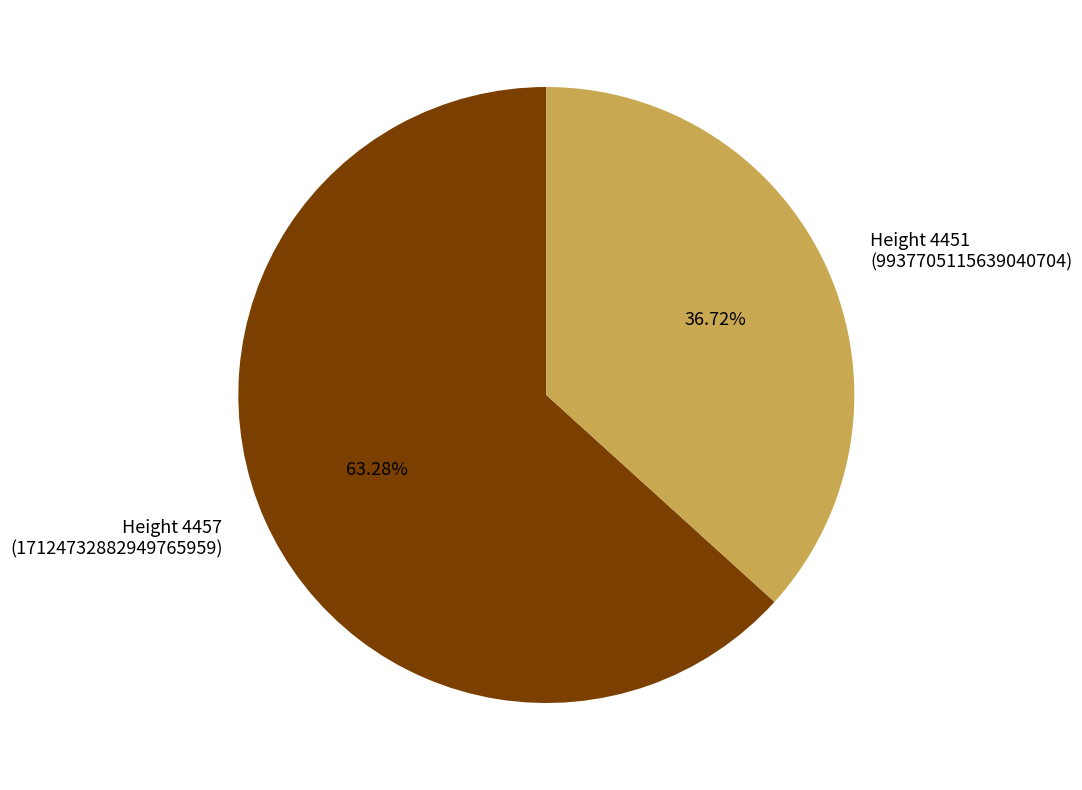

Rank the categories by value from lowest to highest.

Height 4451 (9937705115639040704), Height 4457 (17124732882949765959)